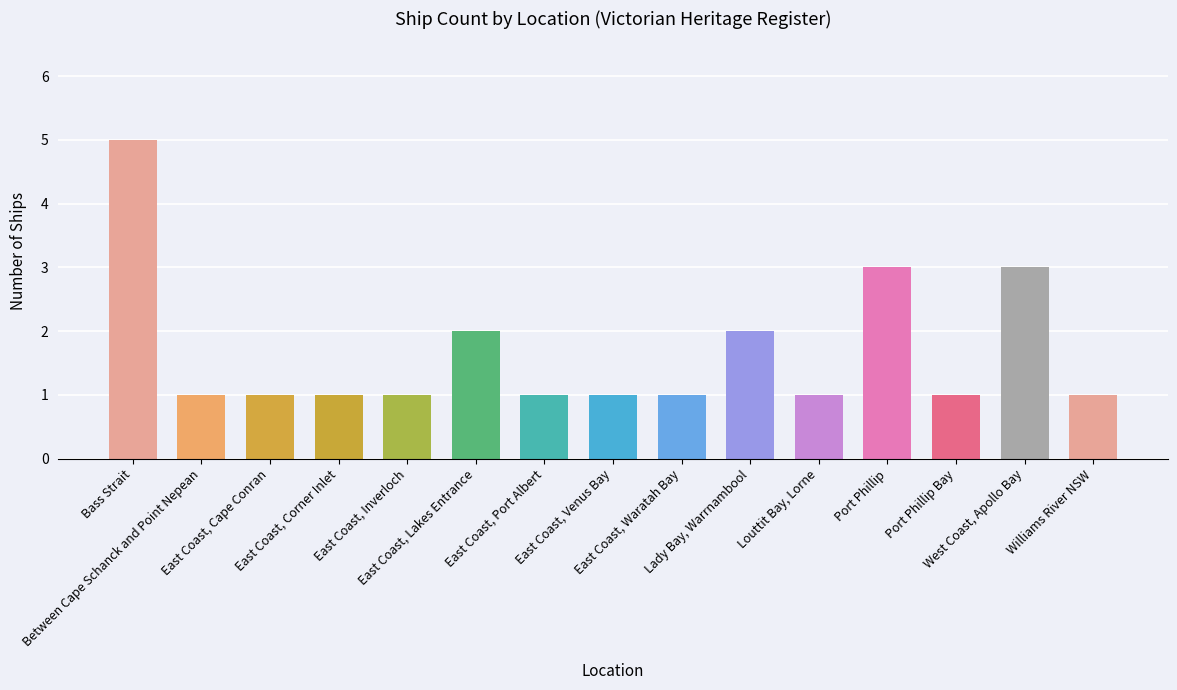

The chart shows a value of 2 at Port Phillip Bay. True or false?

False